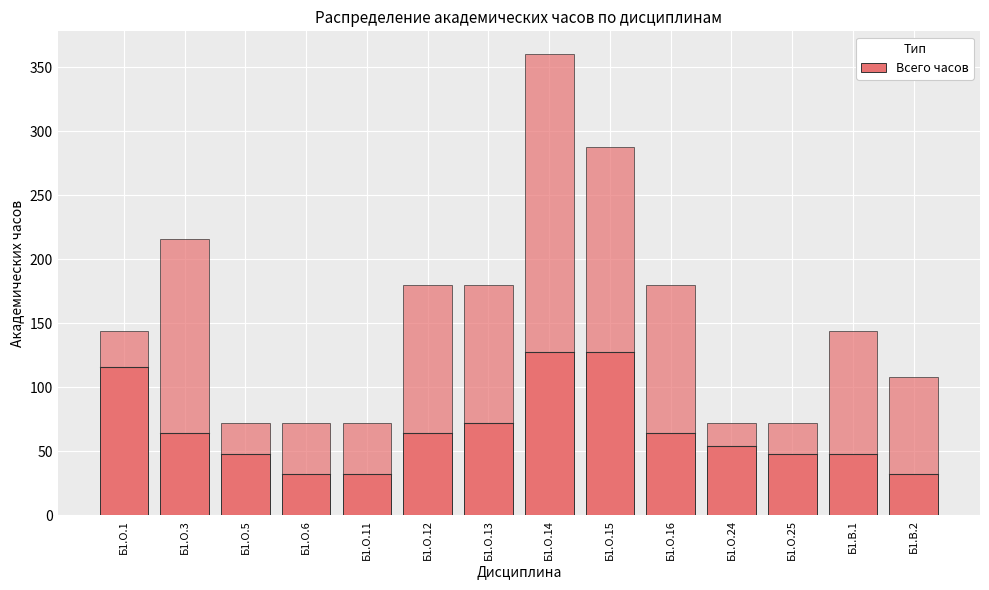

Is it true that the value at Б1.О.12 is 24?

False